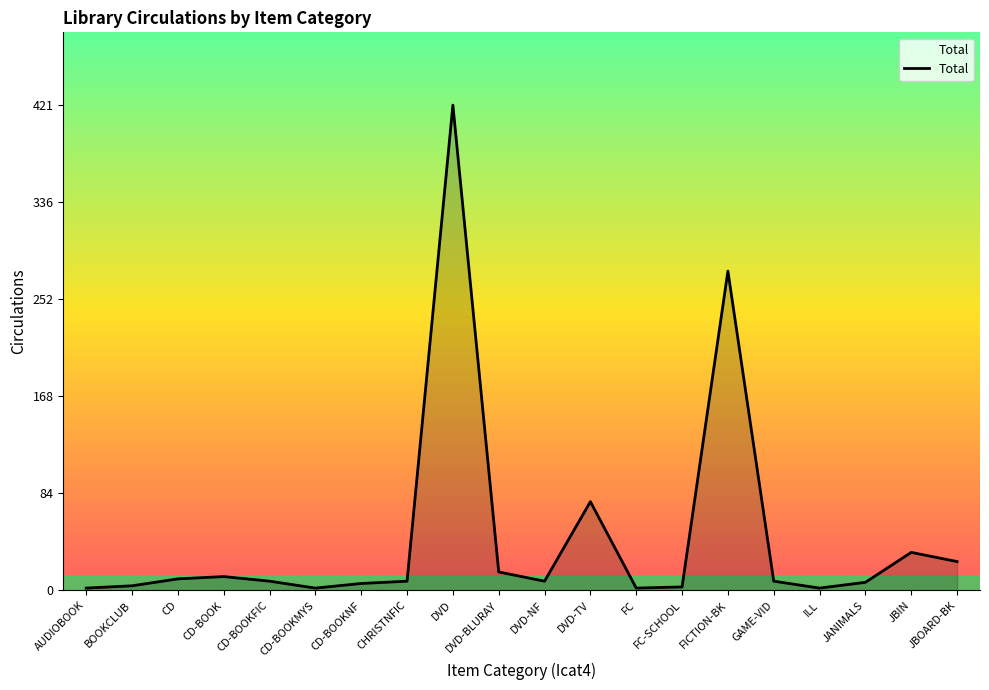

What position from the left is FICTION-BK?

15